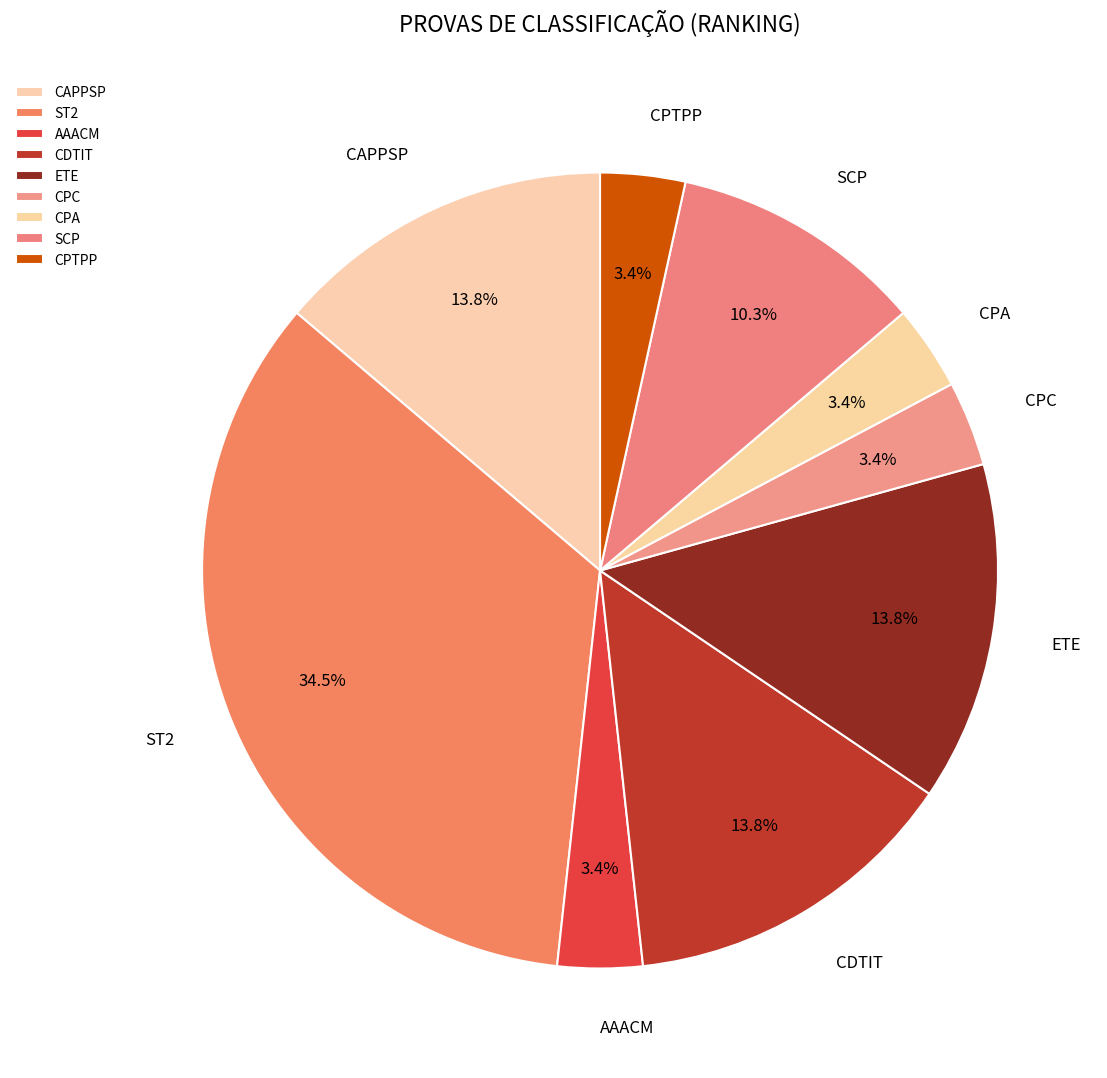

Approximately how many times larger is the value at CAPPSP compared to ST2?

0.4